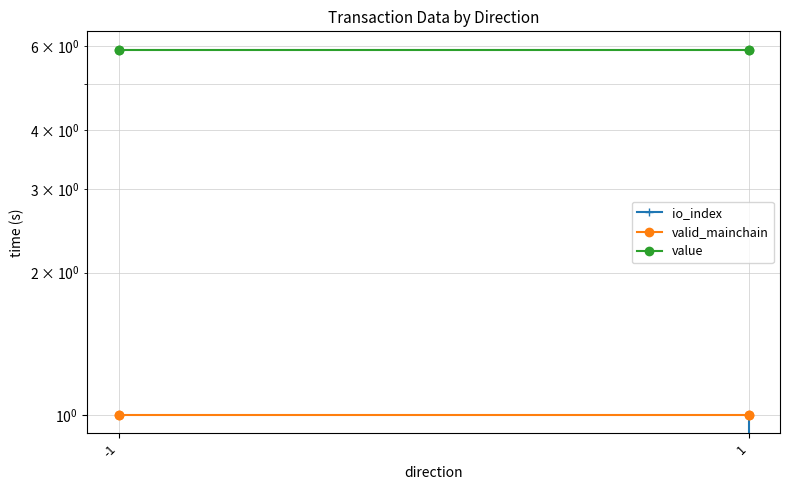

Which series changed the most between -1 and 1?

io_index